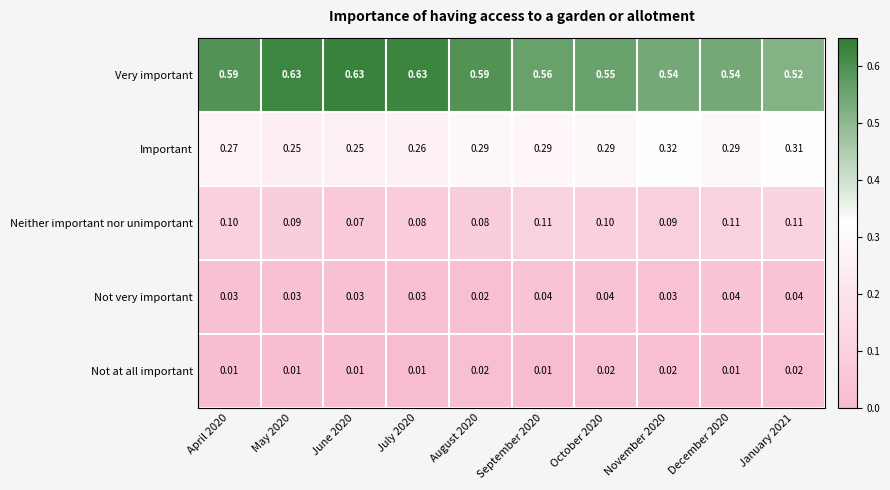

List the series in order of their peak value, lowest first.

Not at all important, Not very important, Neither important nor unimportant, Important, Very important